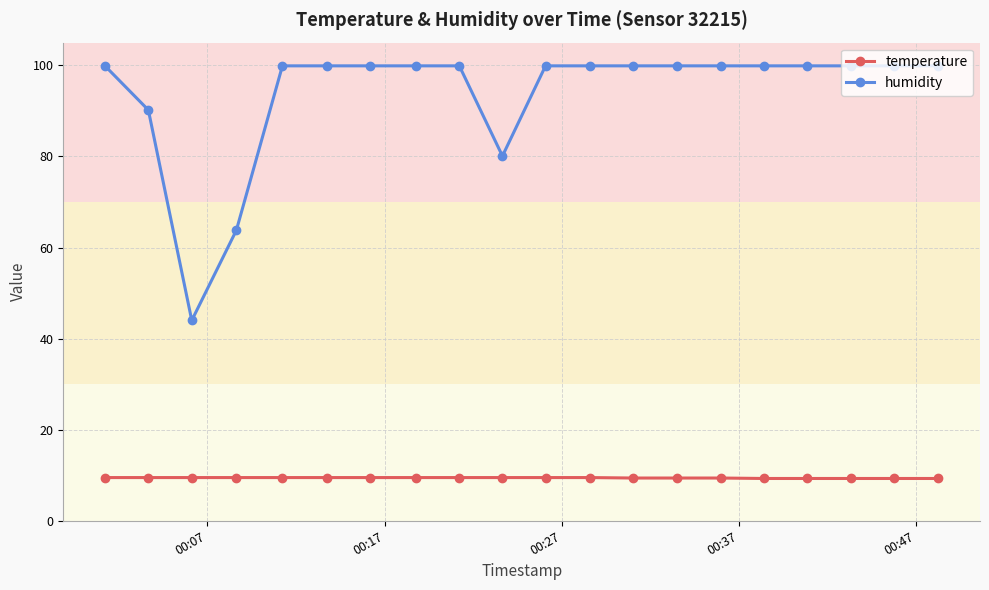

True or false: humidity and temperature cross at least once.

False